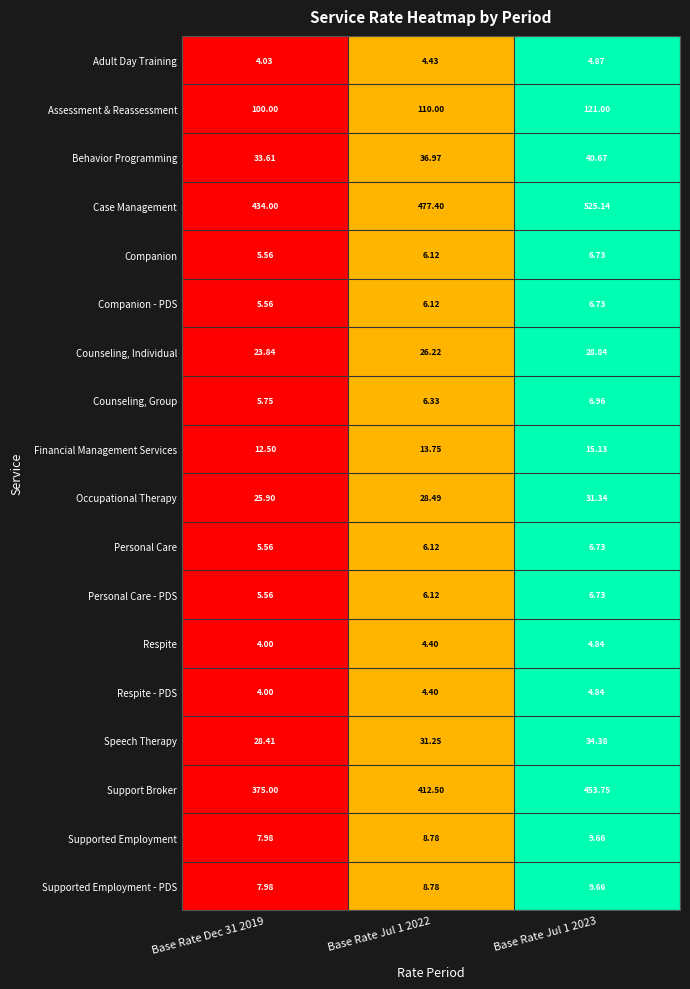

Which series has the widest spread of values?

Case Management